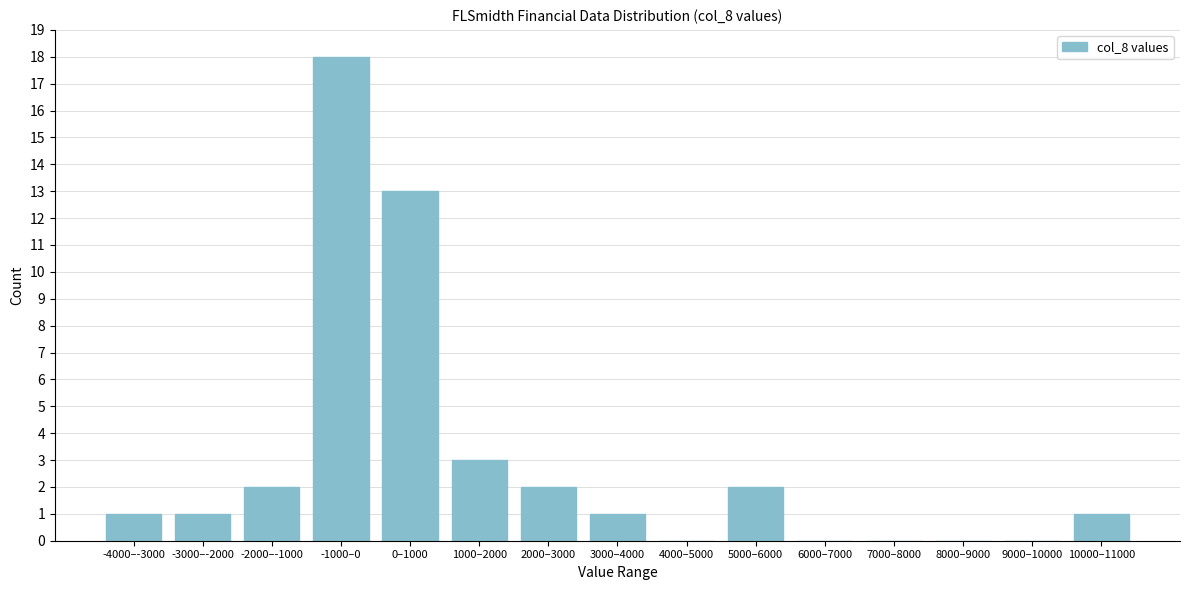

Reading left to right, transcribe all the data shown in this chart.

-4000–-3000=1	-3000–-2000=1	-2000–-1000=2	-1000–0=18	0–1000=13	1000–2000=3	2000–3000=2	3000–4000=1	4000–5000=0	5000–6000=2	6000–7000=0	7000–8000=0	8000–9000=0	9000–10000=0	10000–11000=1